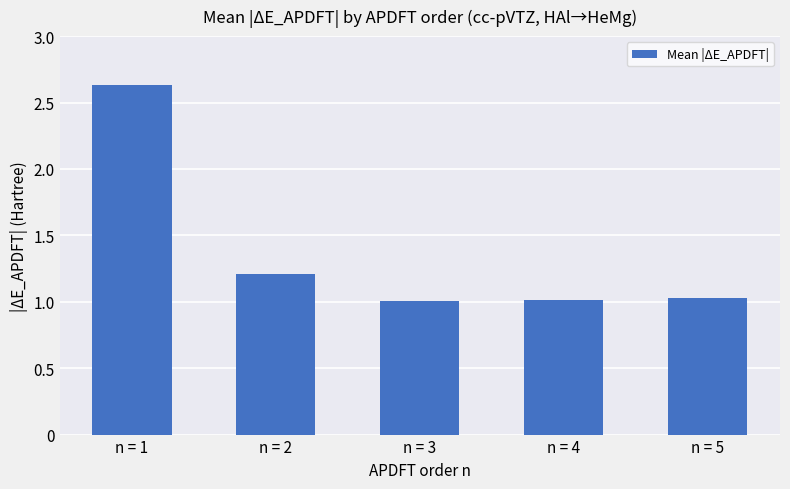

What is the approximate value at n = 2?

1.2